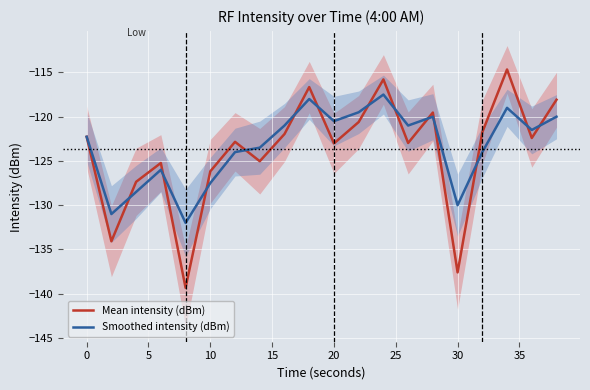

What is the lowest value of the Mean intensity (dBm) series?

-139.3